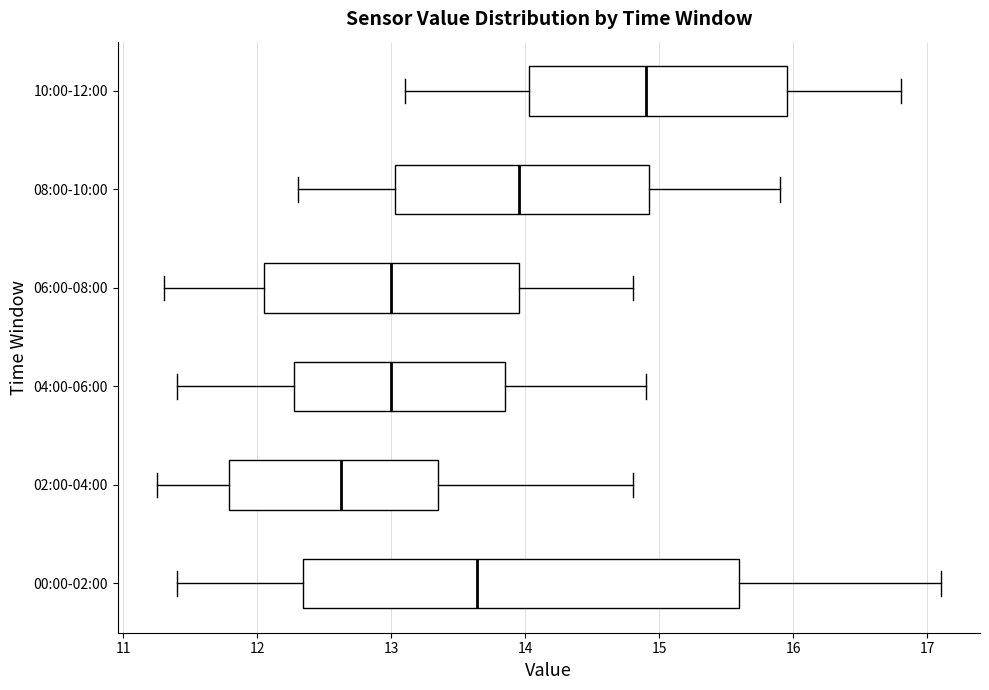

Reading bottom to top, read every box against the x-axis: the position of its median line, the range the box covers, and the ends of its whiskers. The values are not printed on the chart, so give them approximately, as read against the axis.

00:00-02:00: median 13.6, box 12.3 to 15.6, whiskers 11.4 to 17.1
02:00-04:00: median 12.6, box 11.8 to 13.4, whiskers 11.3 to 14.8
04:00-06:00: median 13.0, box 12.3 to 13.9, whiskers 11.4 to 14.9
06:00-08:00: median 13.0, box 12.1 to 14.0, whiskers 11.3 to 14.8
08:00-10:00: median 14.0, box 13.0 to 14.9, whiskers 12.3 to 15.9
10:00-12:00: median 14.9, box 14.0 to 16.0, whiskers 13.1 to 16.8